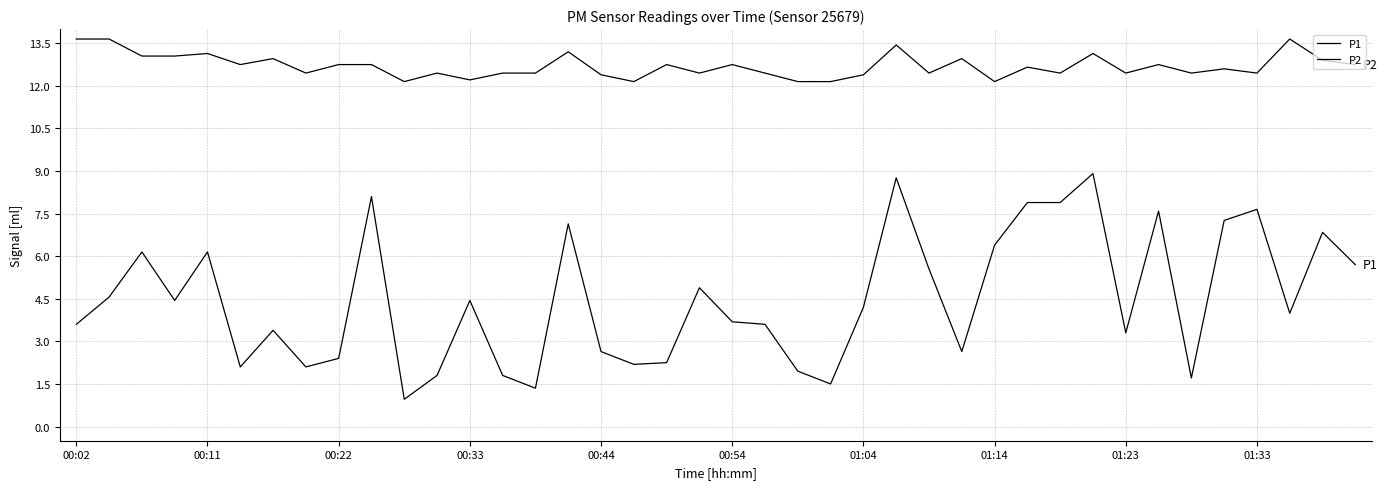

How many lines are shown in the chart?

2